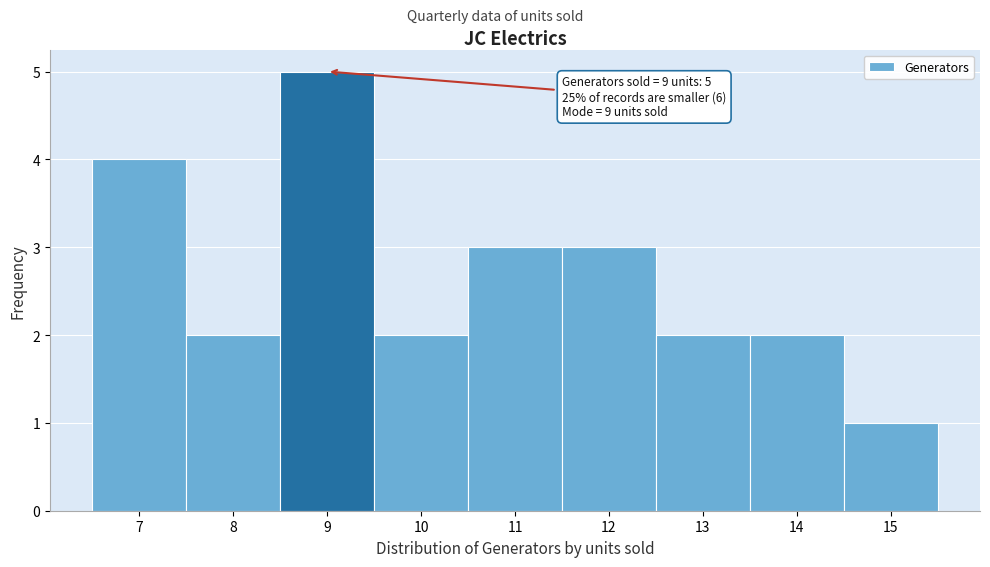

Over which range of the x-axis is the bar tallest?

8.5 to 9.5